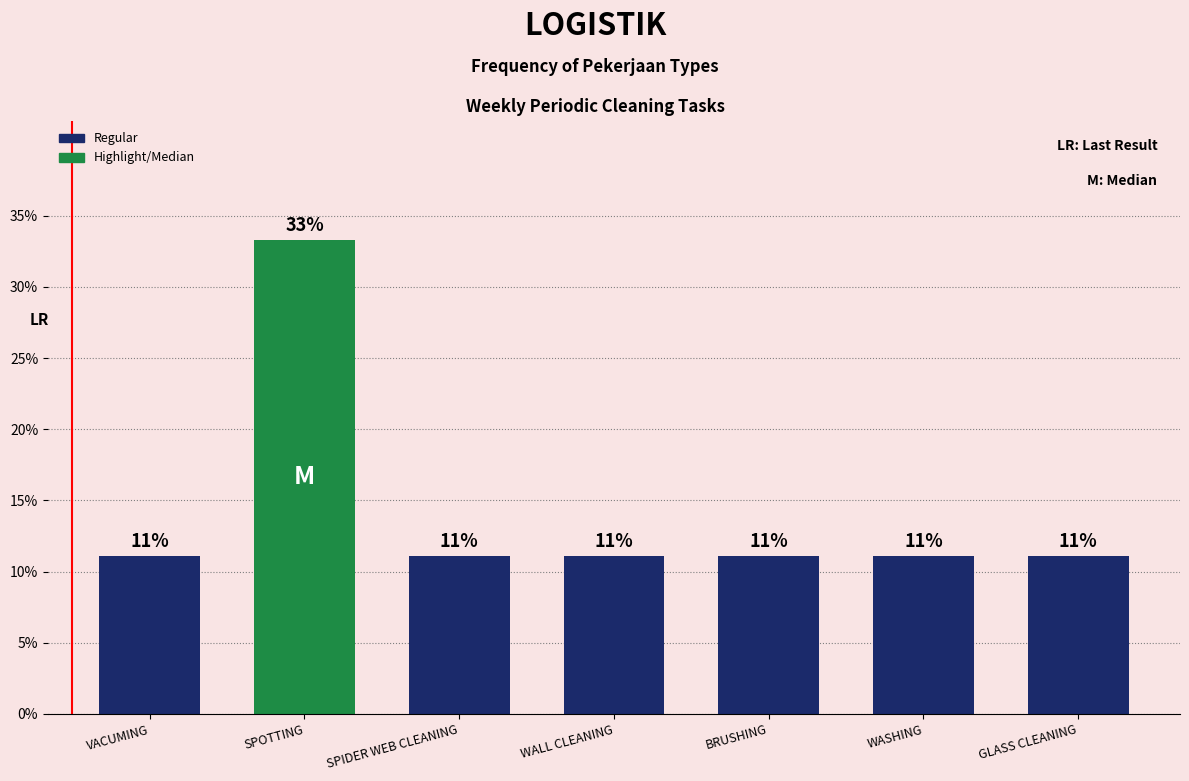

Does the chart contain any negative values?

No